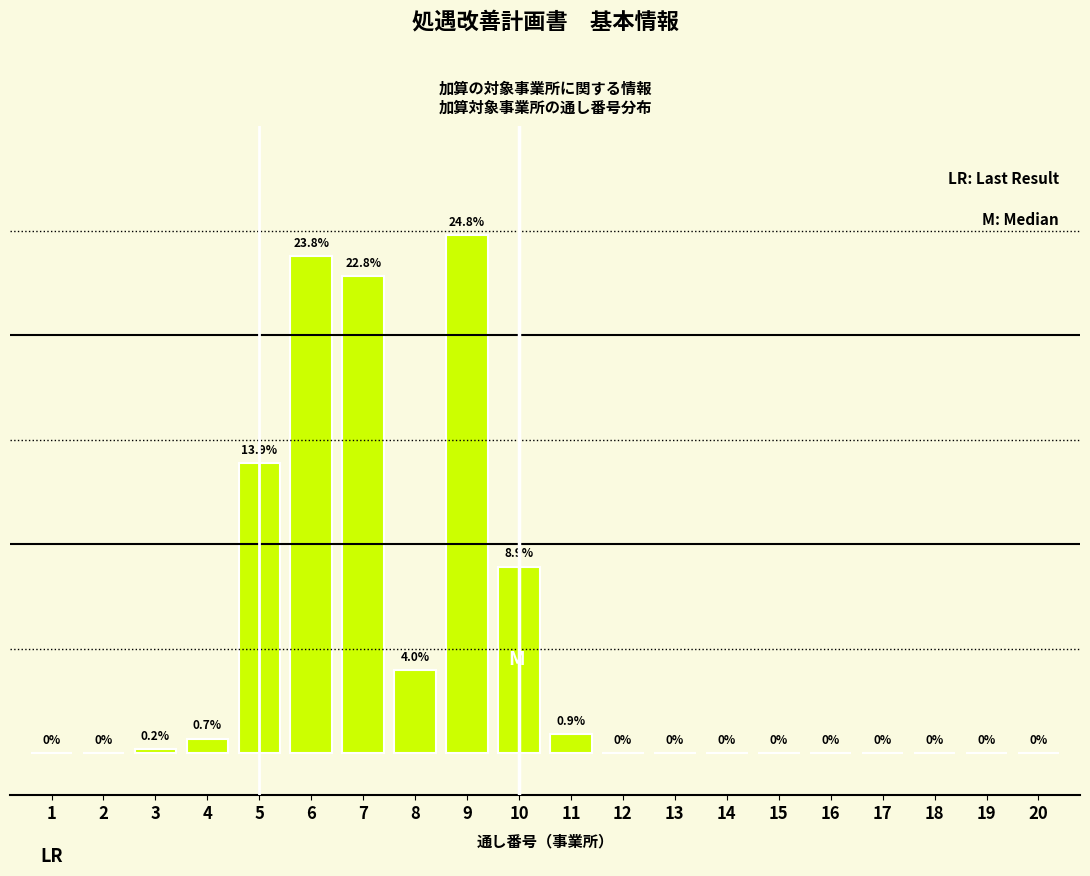

Reading left to right, list all the values displayed in this chart.

1=0.0	2=0.0	3=0.2	4=0.7	5=13.9	6=23.8	7=22.8	8=4.0	9=24.8	10=8.9	11=0.9	12=0.0	13=0.0	14=0.0	15=0.0	16=0.0	17=0.0	18=0.0	19=0.0	20=0.0